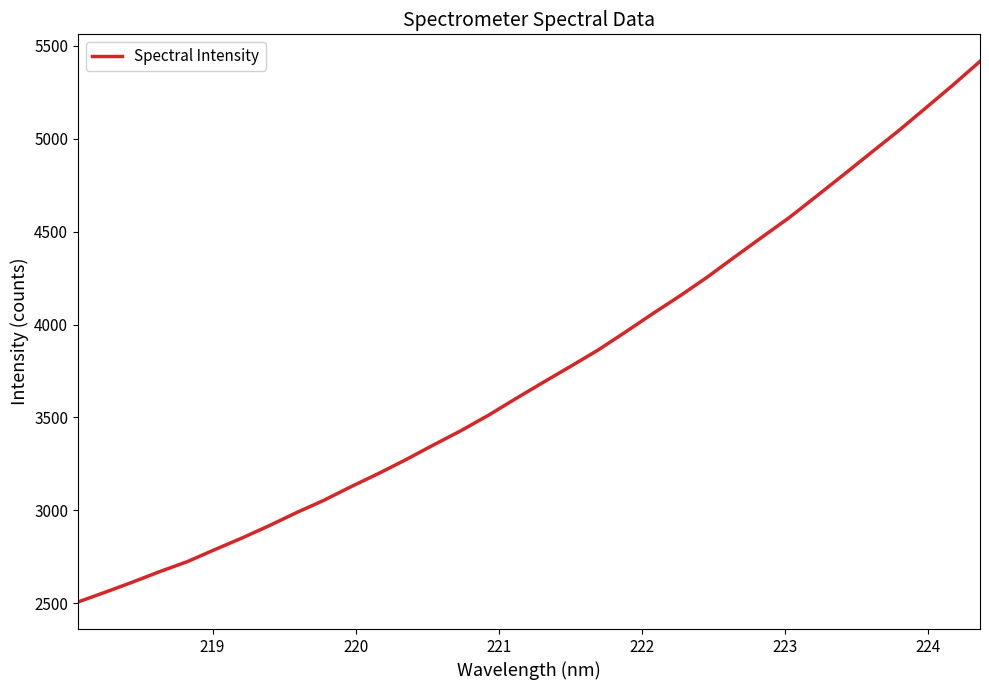

What is the minimum value shown in the chart?

2506.5